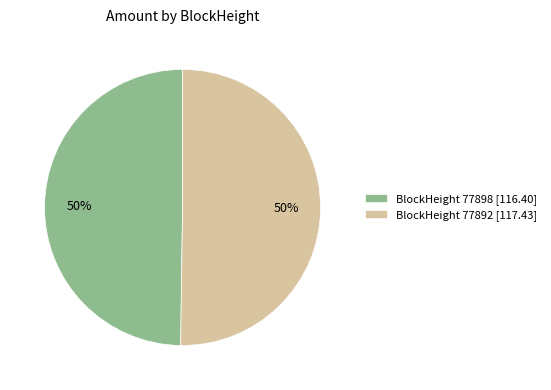

Do BlockHeight 77892 [117.43] and BlockHeight 77898 [116.40] together represent more than half of the pie?

Yes